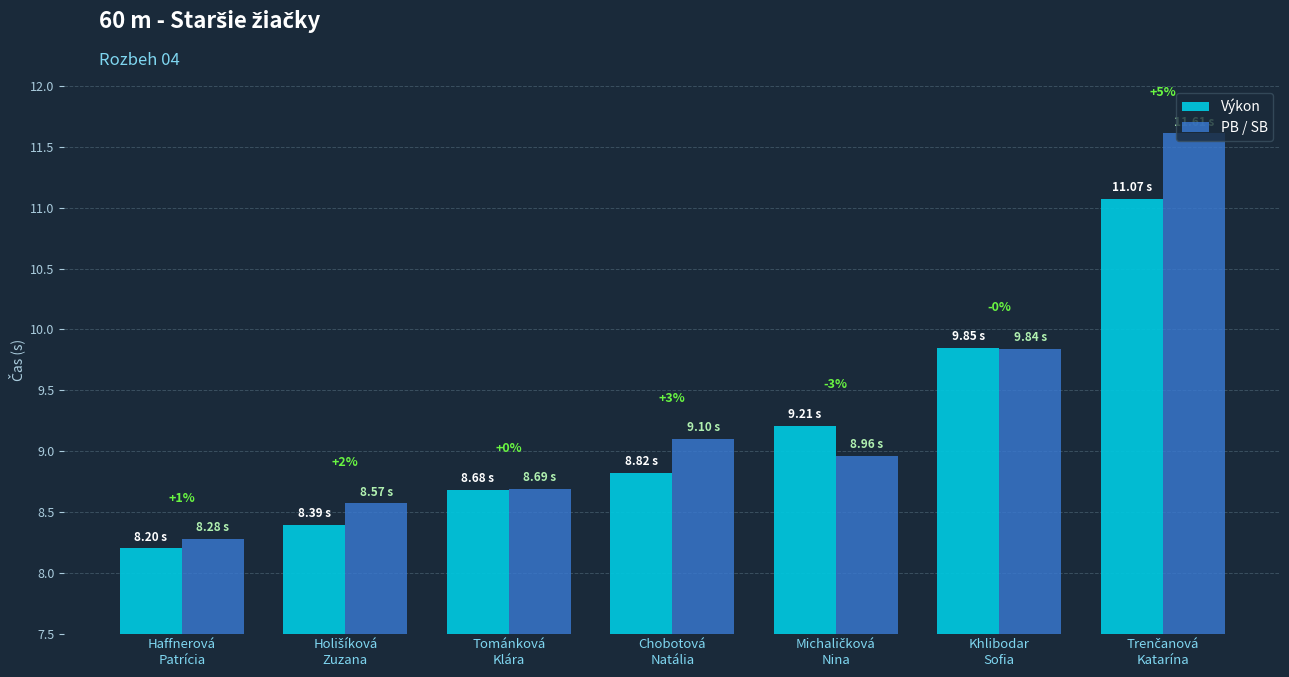

Reading right to left, extract all data points from this chart.

Výkon: 11.1	9.8	9.2	8.8	8.7	8.4	8.2
PB / SB: 11.6	9.8	9.0	9.1	8.7	8.6	8.3